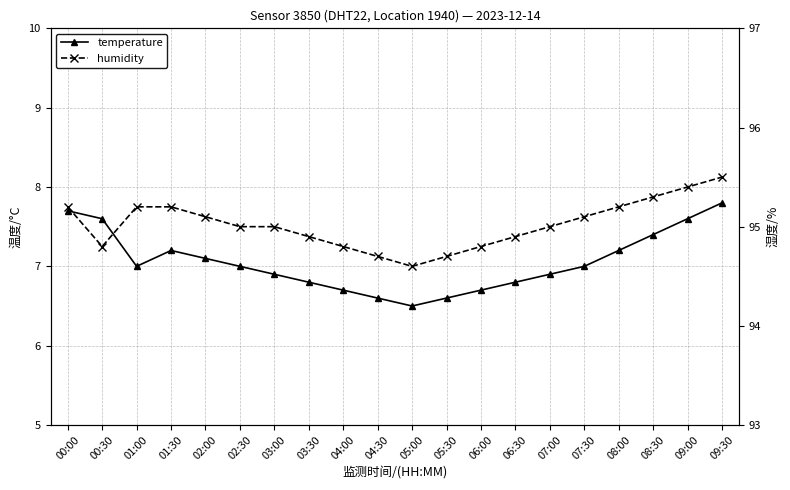

How many values in the temperature series are below 7?

9